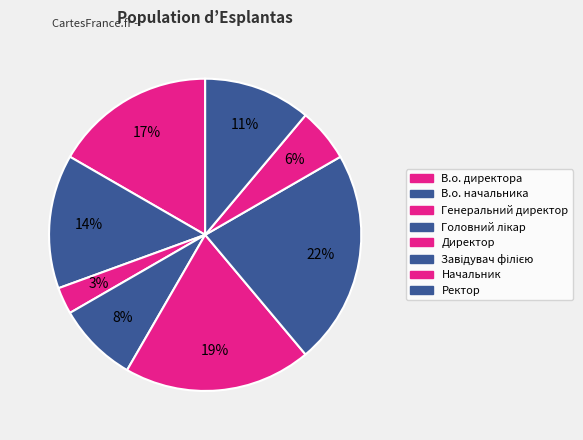

Does Головний лікар account for over 50% of the chart?

No